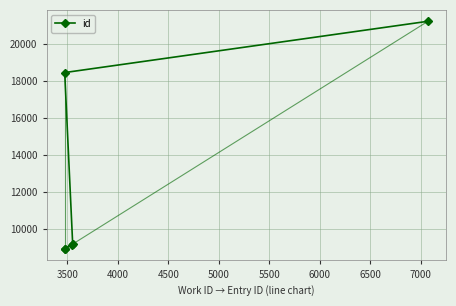

Count the number of values greater than 9194.

2